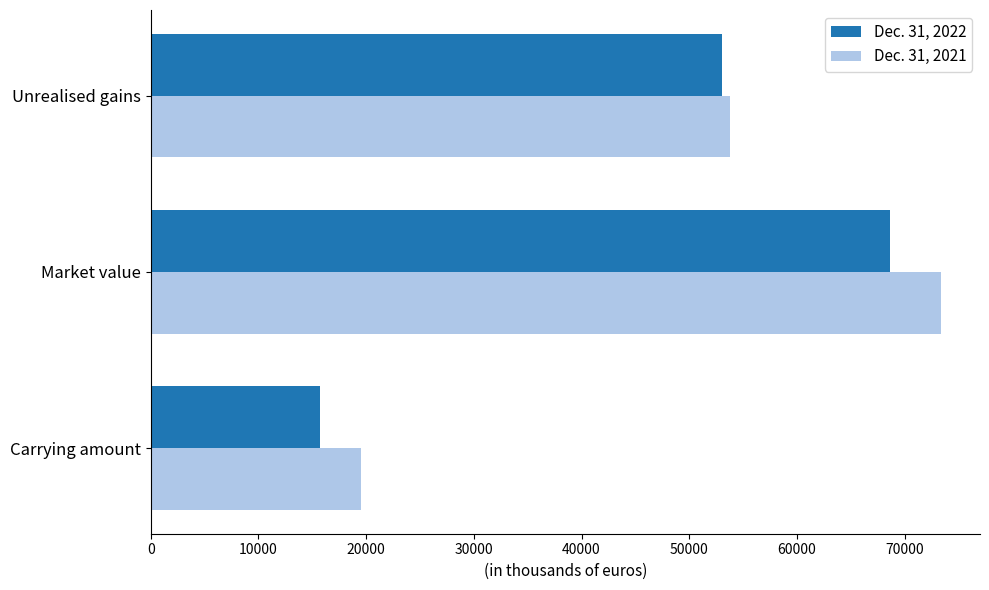

Is it true that Dec. 31, 2022 equals 68678 at Market value?

True